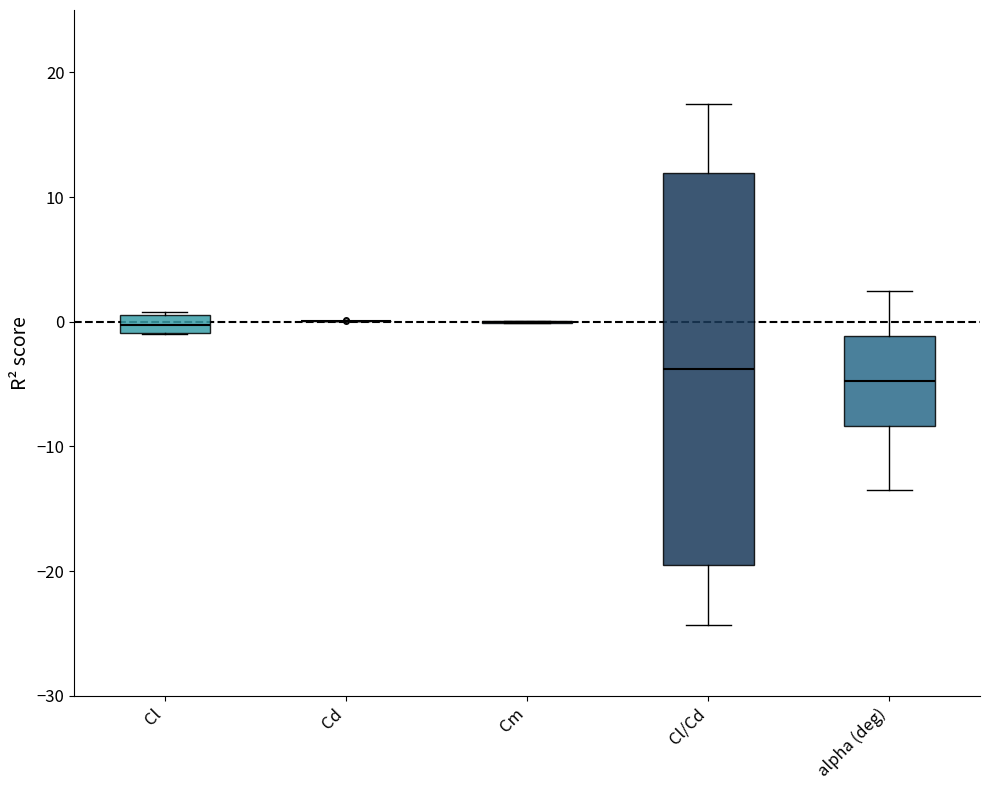

Which box is the tallest, from its lower edge to its upper edge?

Cl/Cd